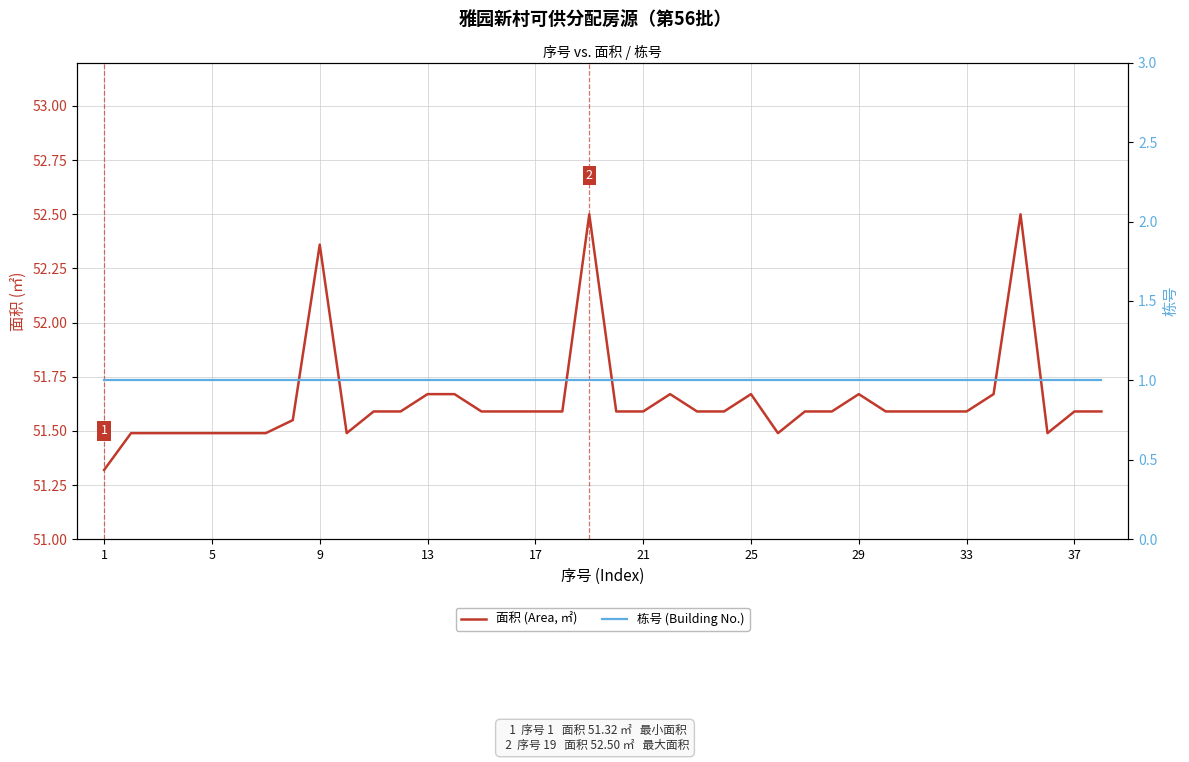

What are all the series names shown in the legend?

面积 (Area, ㎡), 栋号 (Building No.)